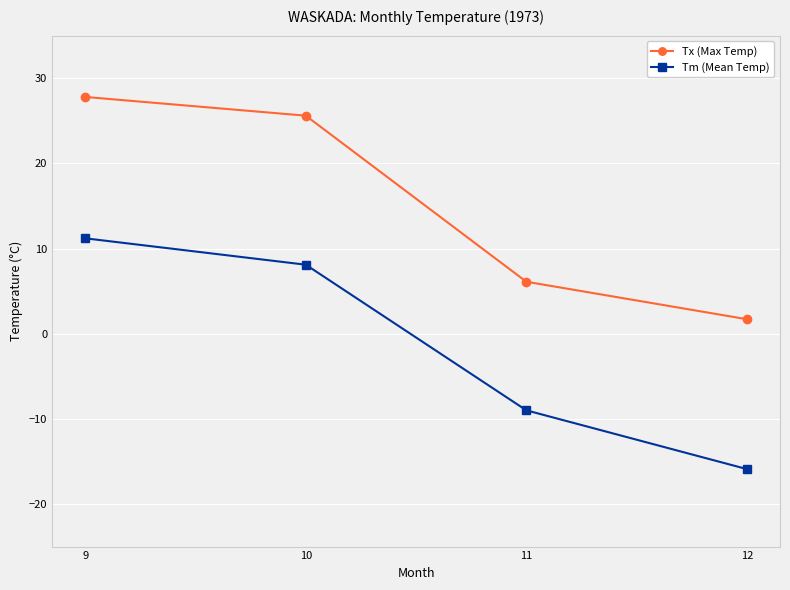

Which series has the widest spread of values?

Tm (Mean Temp)